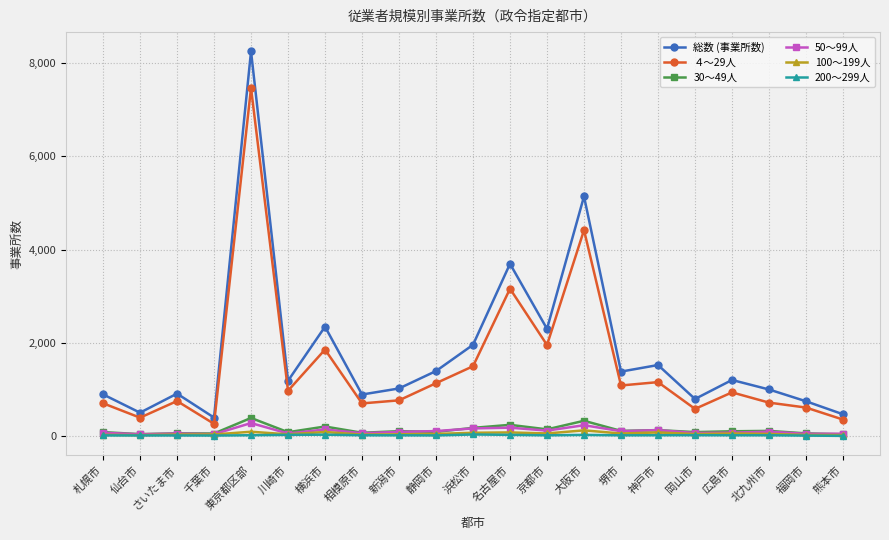

Between 名古屋市 and 大阪市, which series saw the biggest shift?

総数 (事業所数)